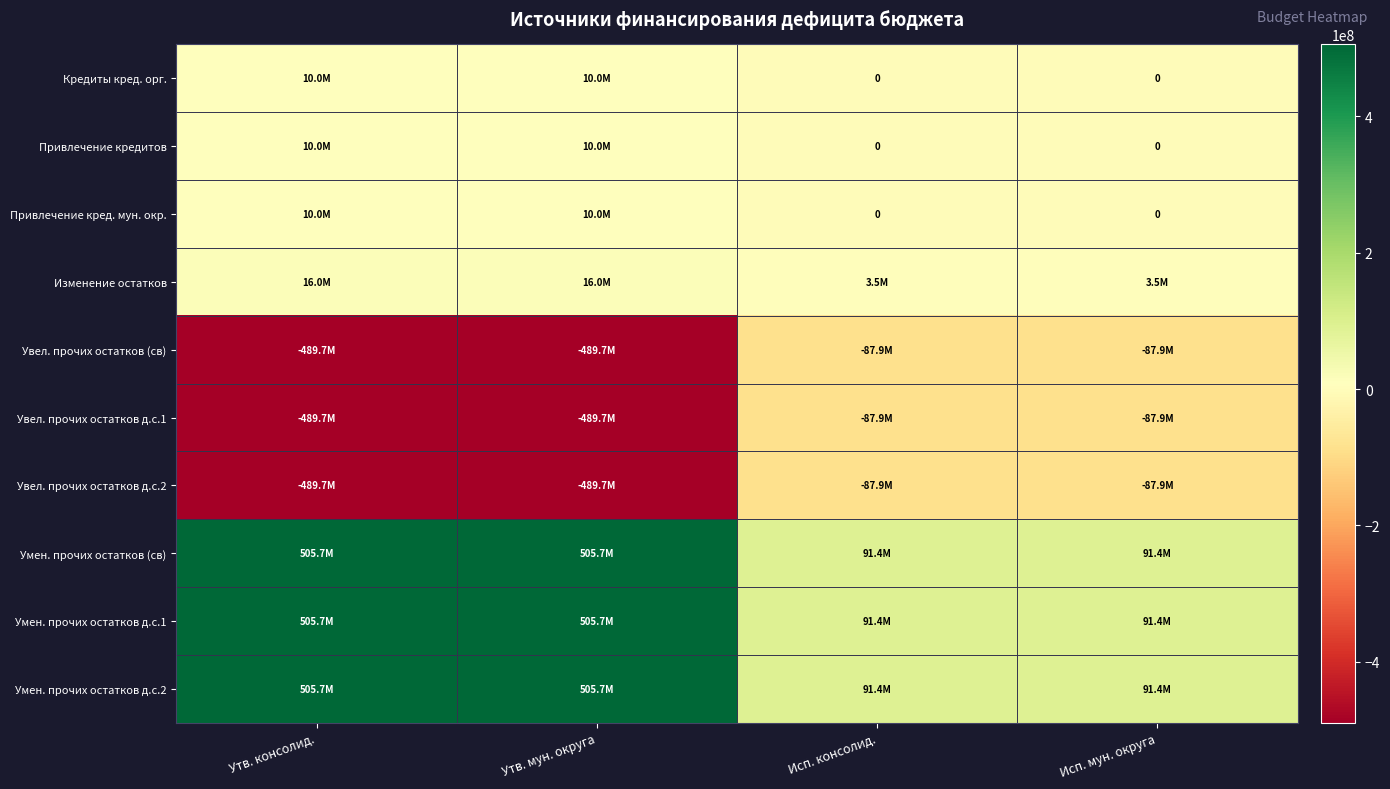

What is the average value of the Привлечение кред. мун. окр. series?

5000000.0